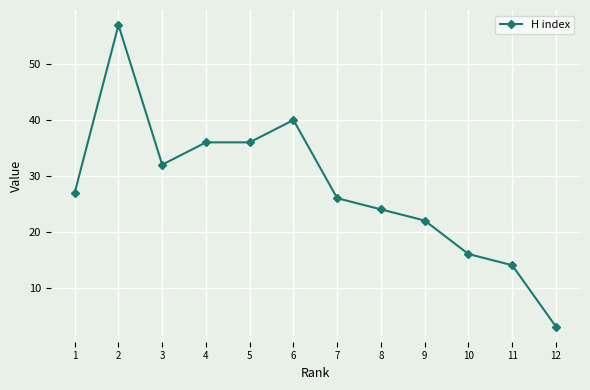

What is the change in value from 8 to 9?

-2